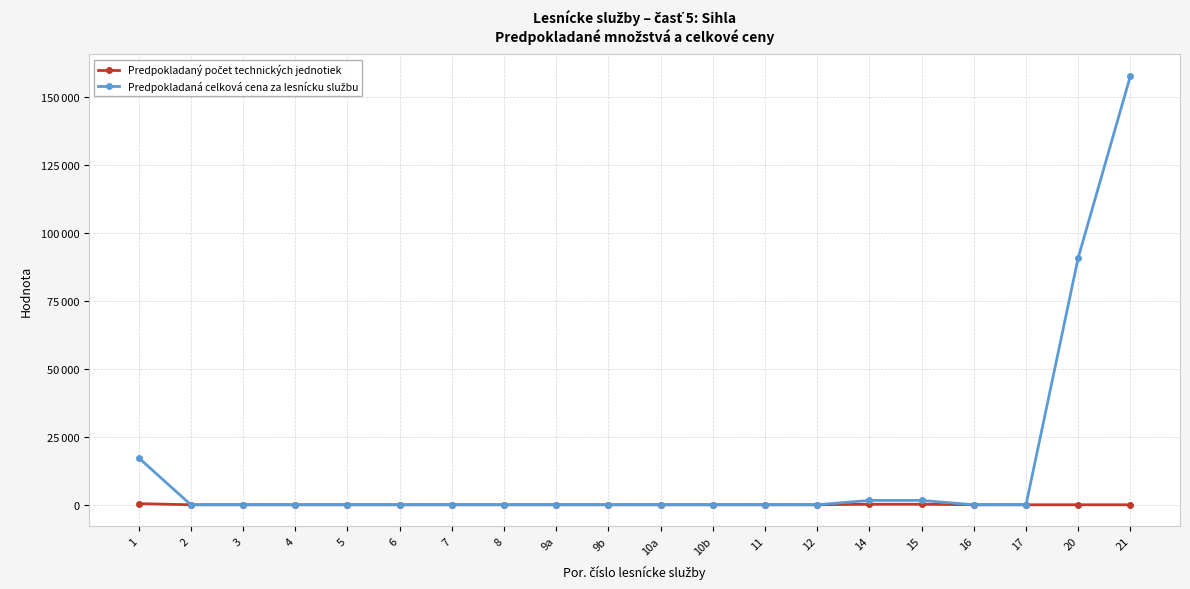

Does the chart have visible grid lines?

Yes